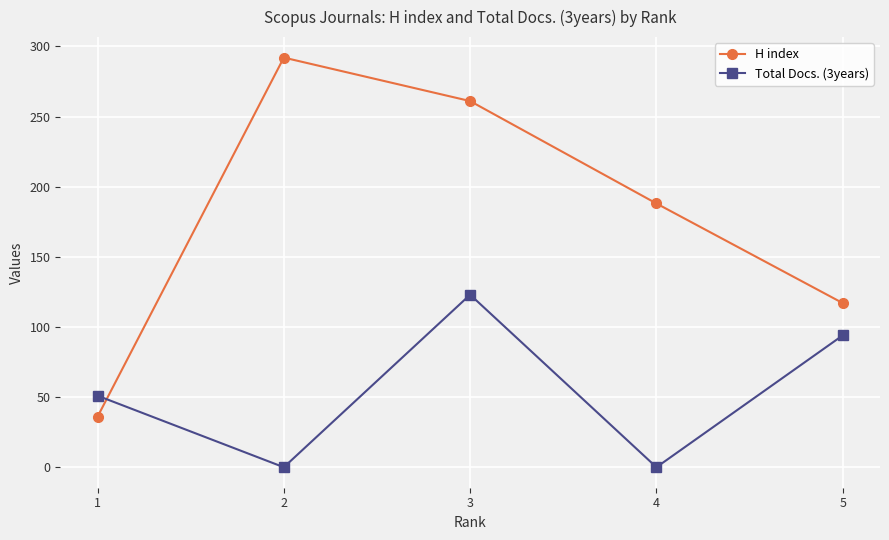

How many values in the H index series are below 188?

2